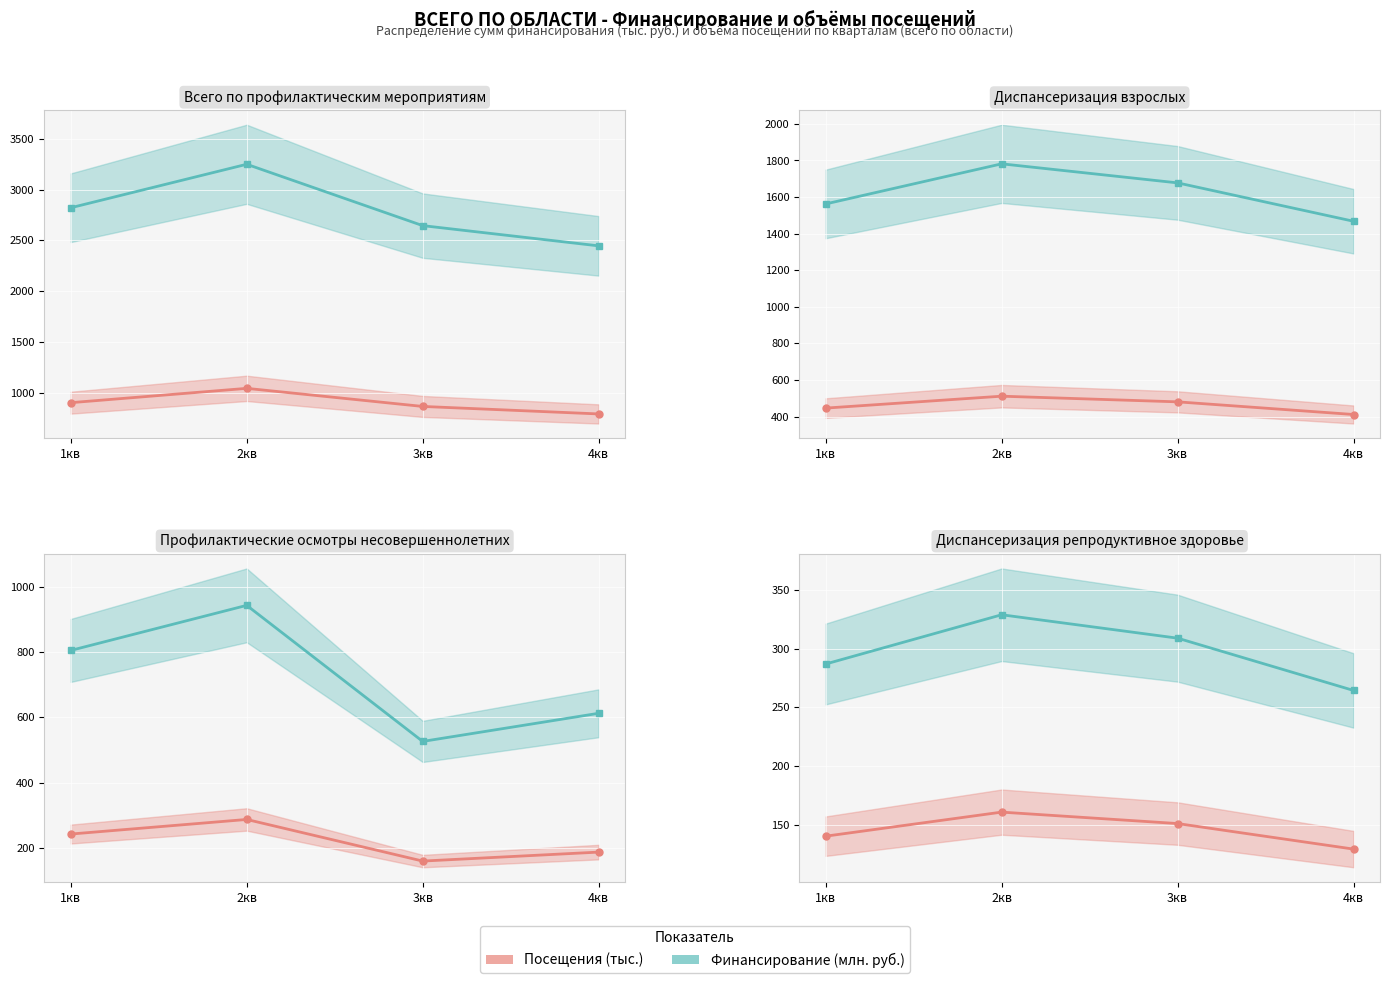

What value does the Финансирование (млн. руб.) series have at 3кв?

308.9